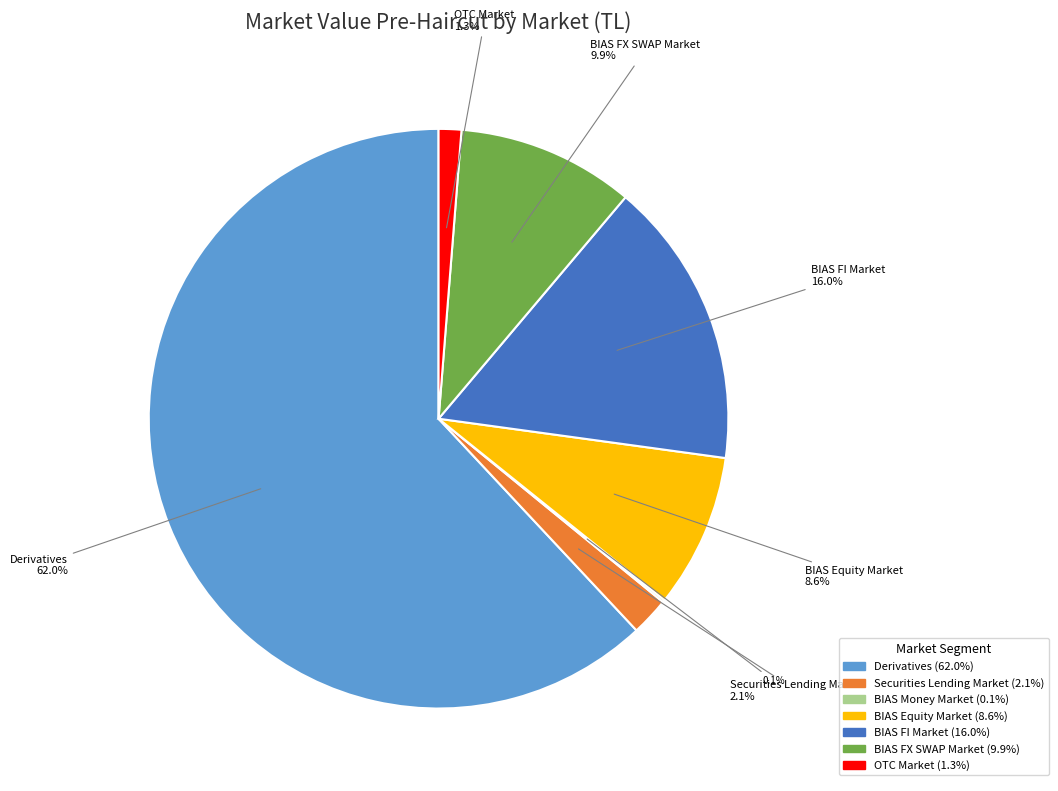

Is there a majority slice in this chart?

Yes